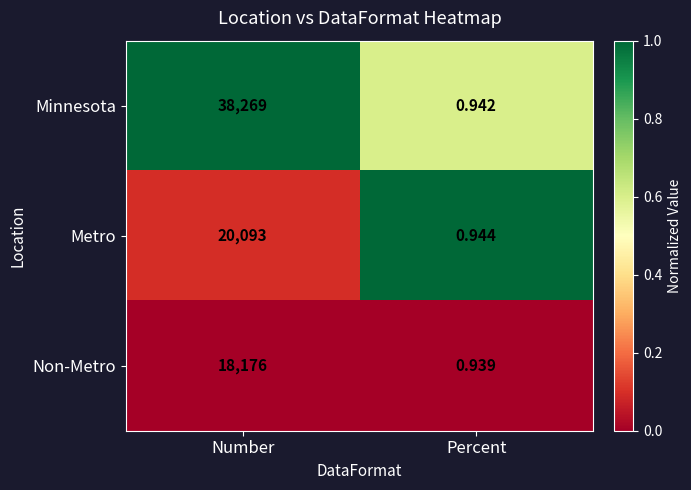

Count the number of categories in the chart.

2